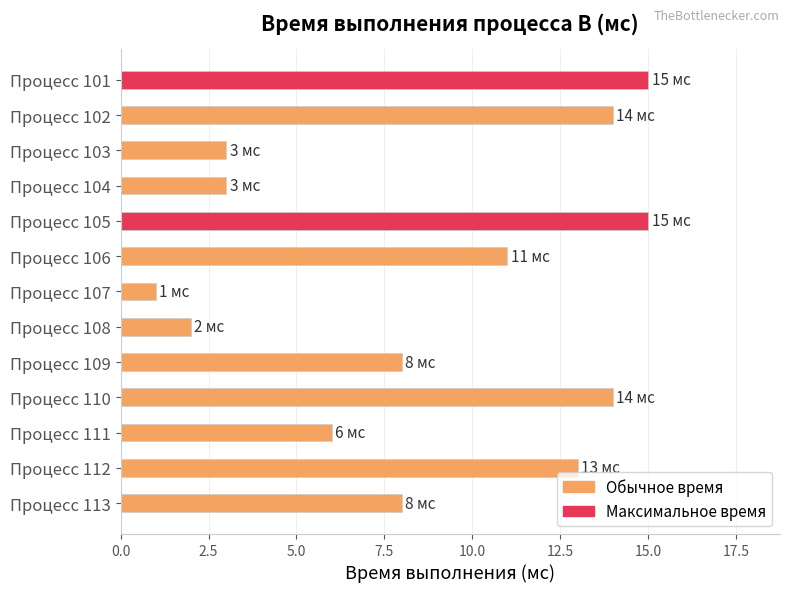

The chart shows a value of 46 at 3. True or false?

False